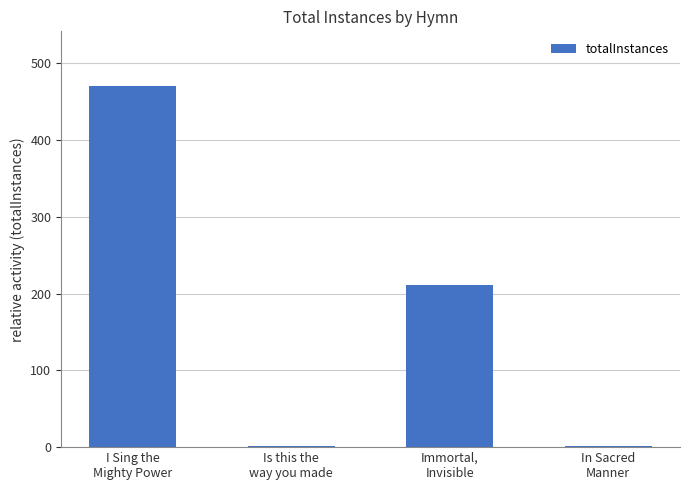

What is the greatest value displayed?

471